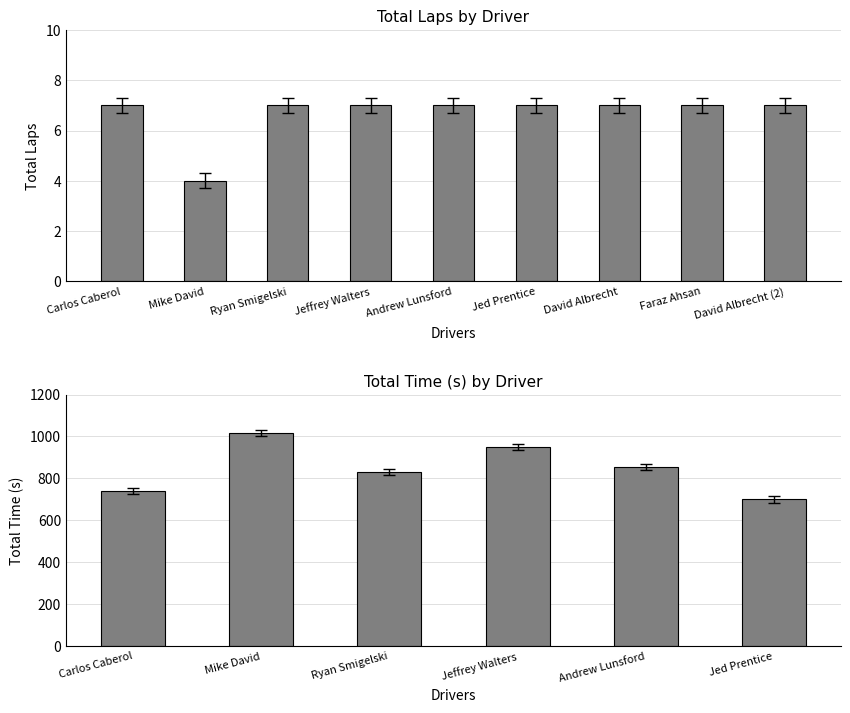

The Total Time series shows 175.0 at Carlos Caberol. True or false?

False